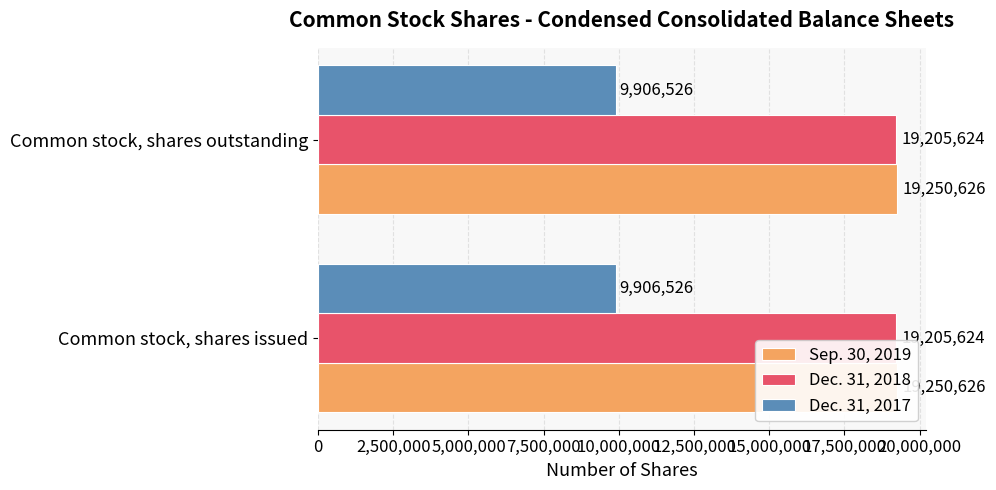

How many bars are there in each group?

3